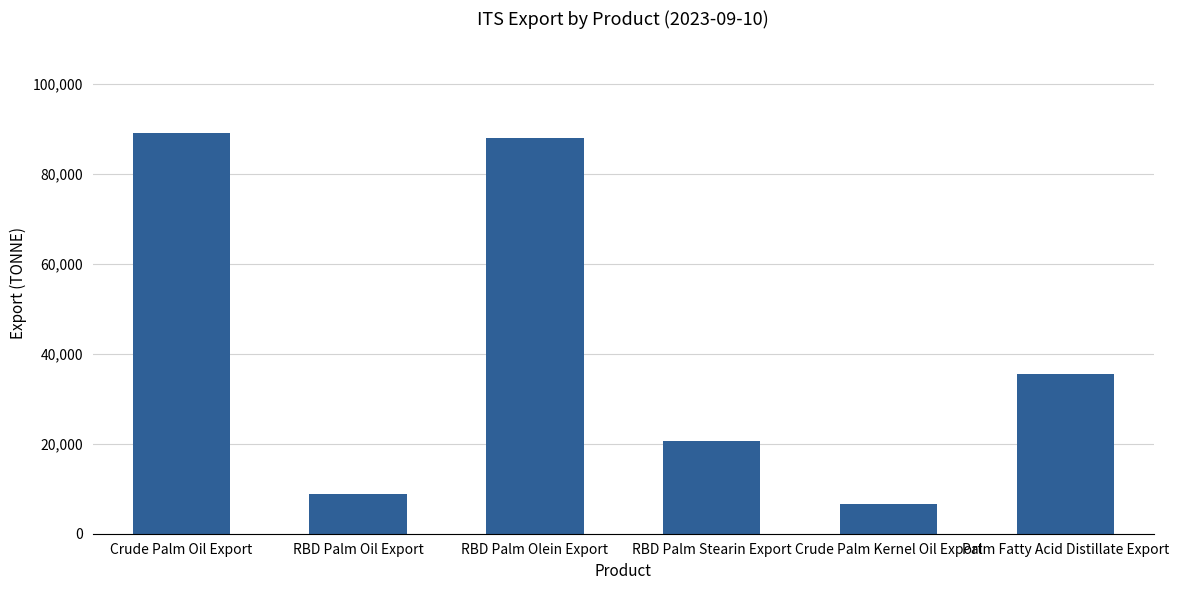

How many values are below 35550?

3